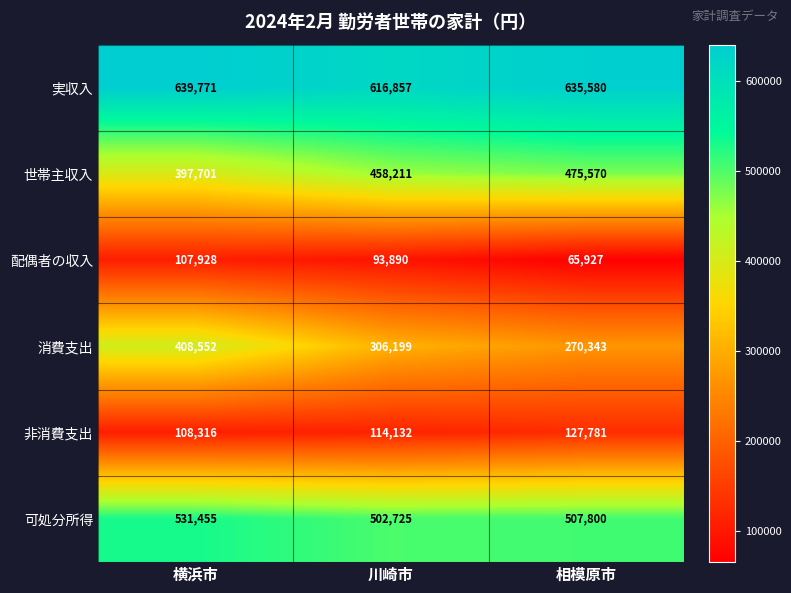

The value of 世帯主収入 at 横浜市 is 116763. True or false?

False